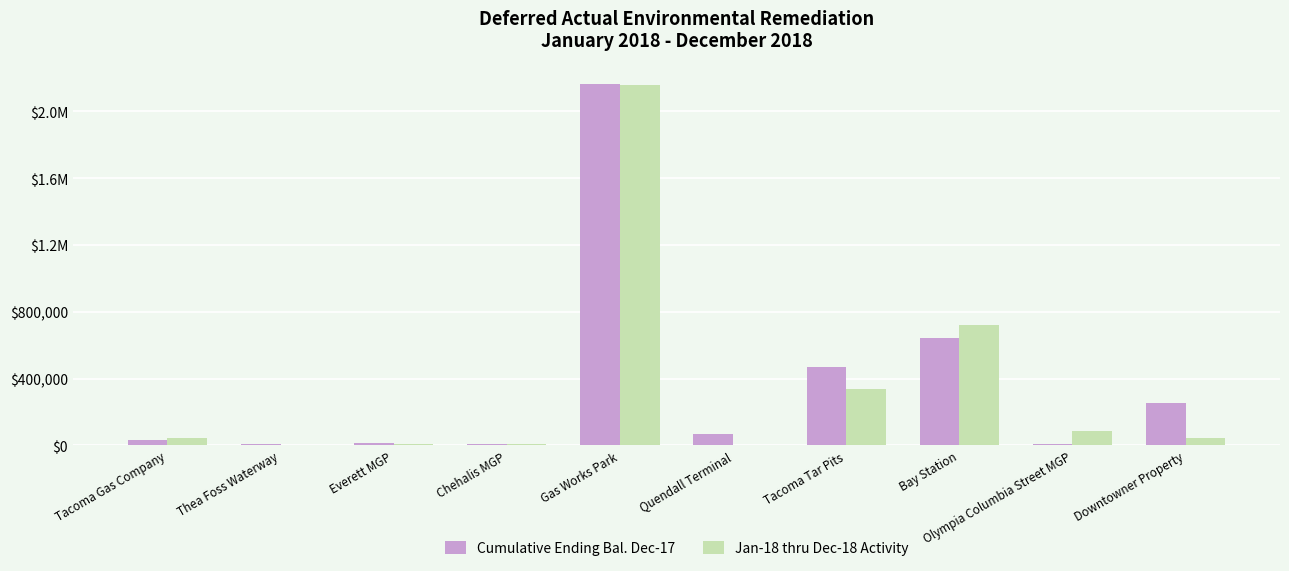

What value does the Cumulative Ending Bal. Dec-17 series have at Tacoma Tar Pits?

467715